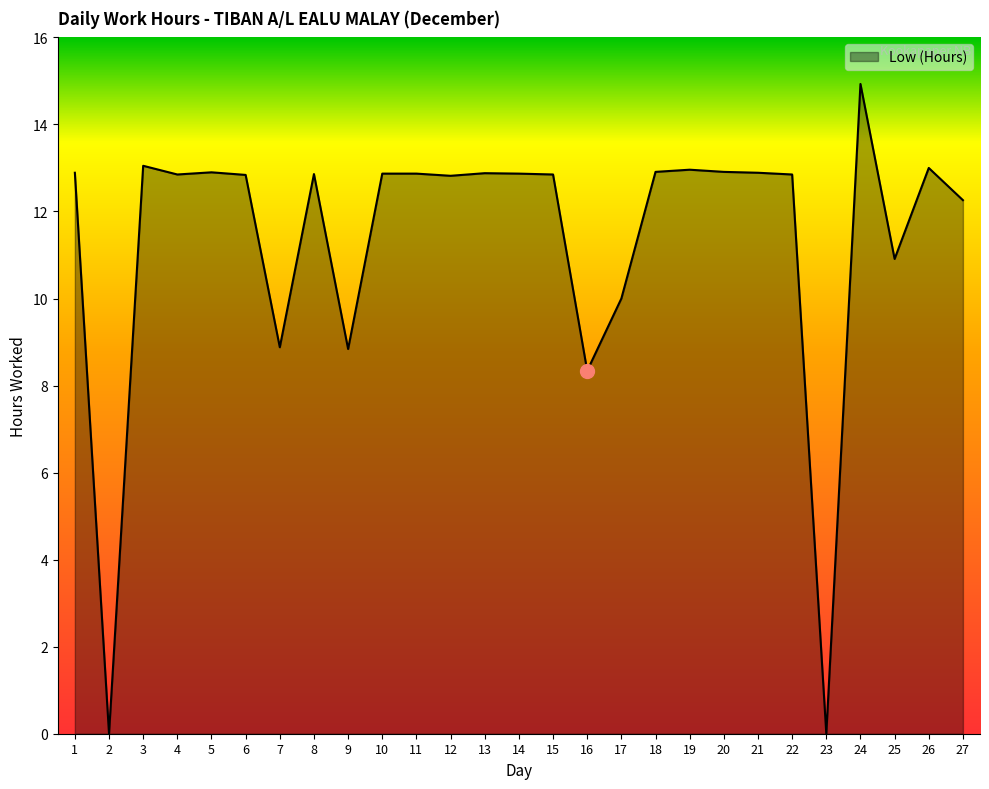

Which label corresponds to the largest value in the chart?

24